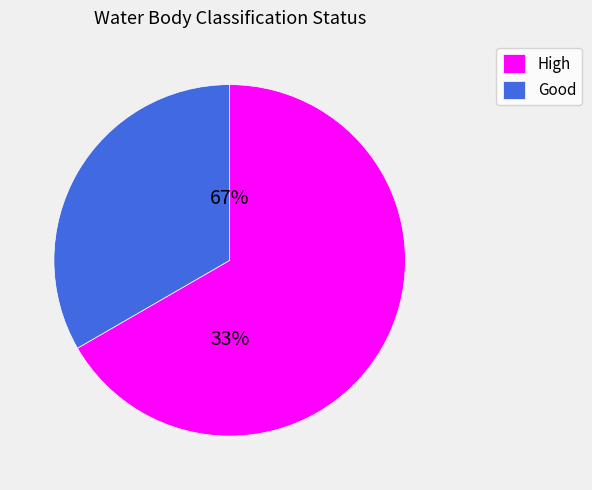

What portion of the pie excludes High?

66.7%